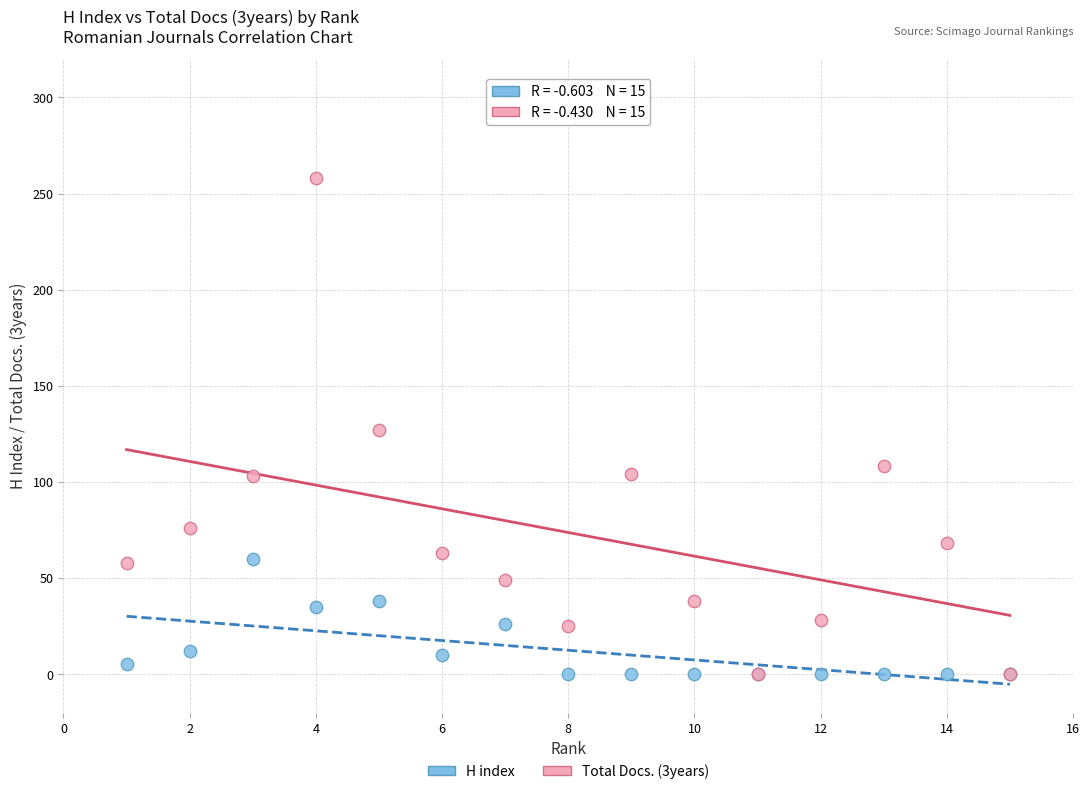

Which series has the largest Y range (max minus min)?

Total Docs. (3years)